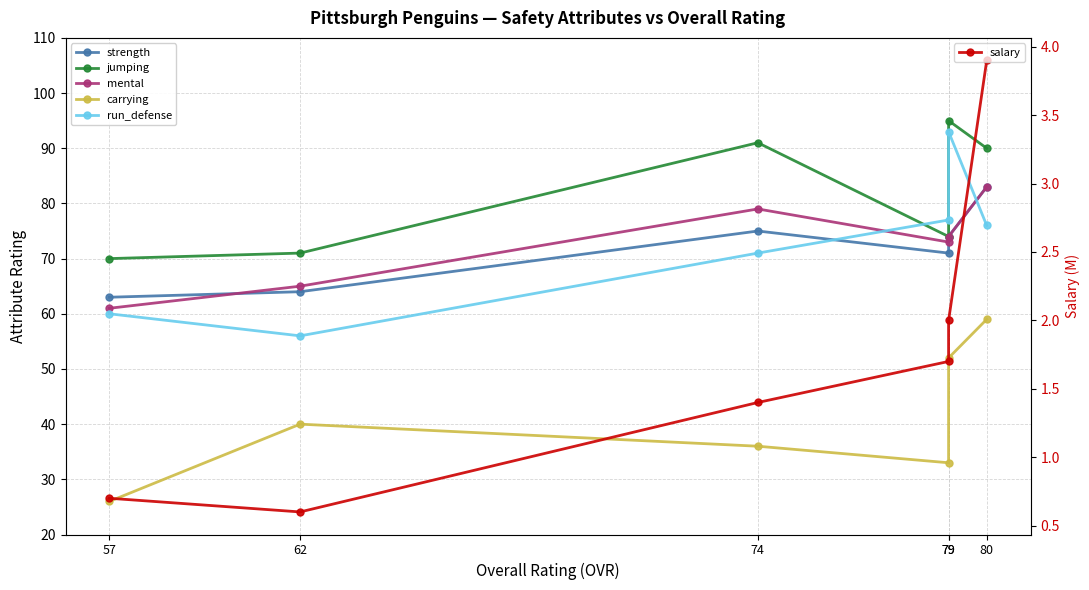

What is the sum of all salary values?

10.3